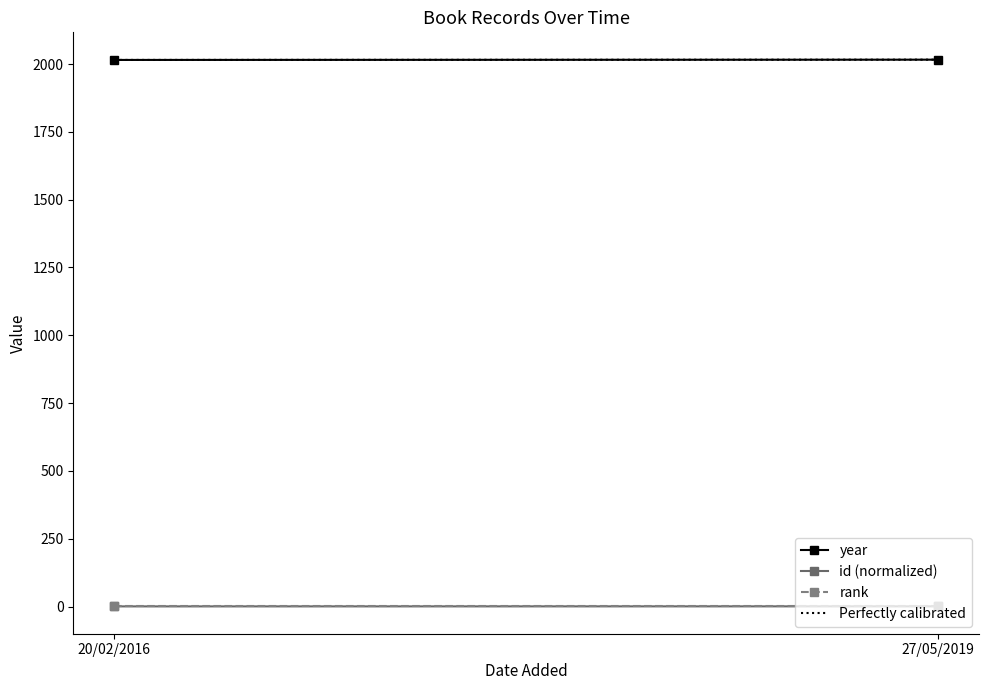

Reading right to left, transcribe all the data shown in this chart.

year: 2016.0	2015.0
id (normalized): 1.0	0.8
rank: 1.0	1.0
Perfectly calibrated: 2016.0	2015.0